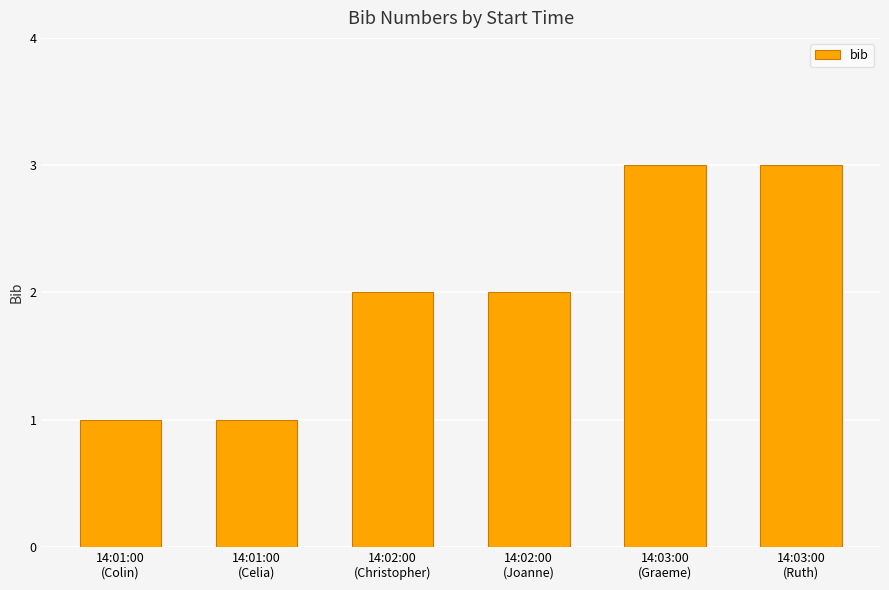

How many series are shown in this chart?

1